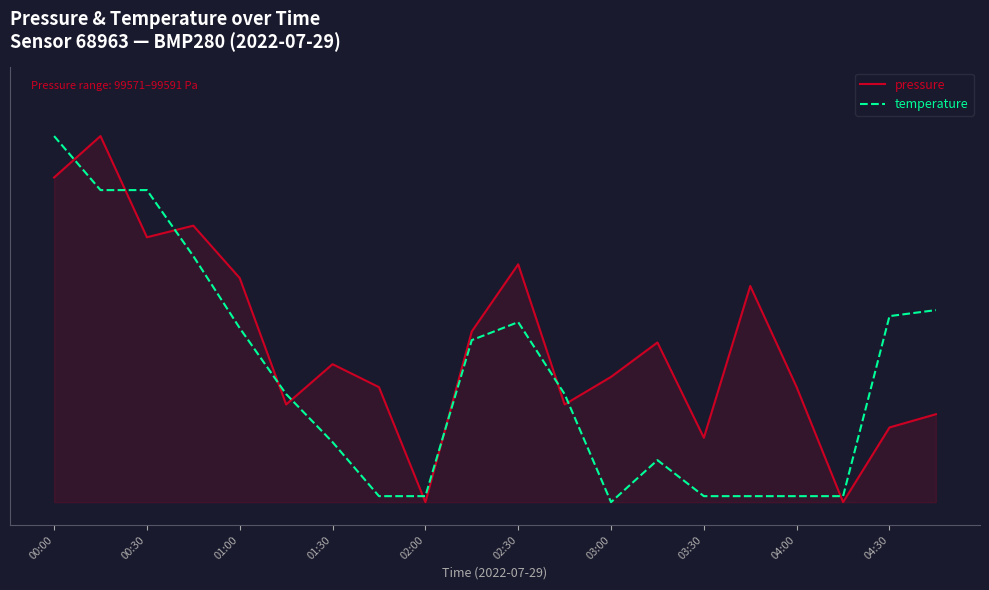

What are all the series names shown in the legend?

pressure, temperature